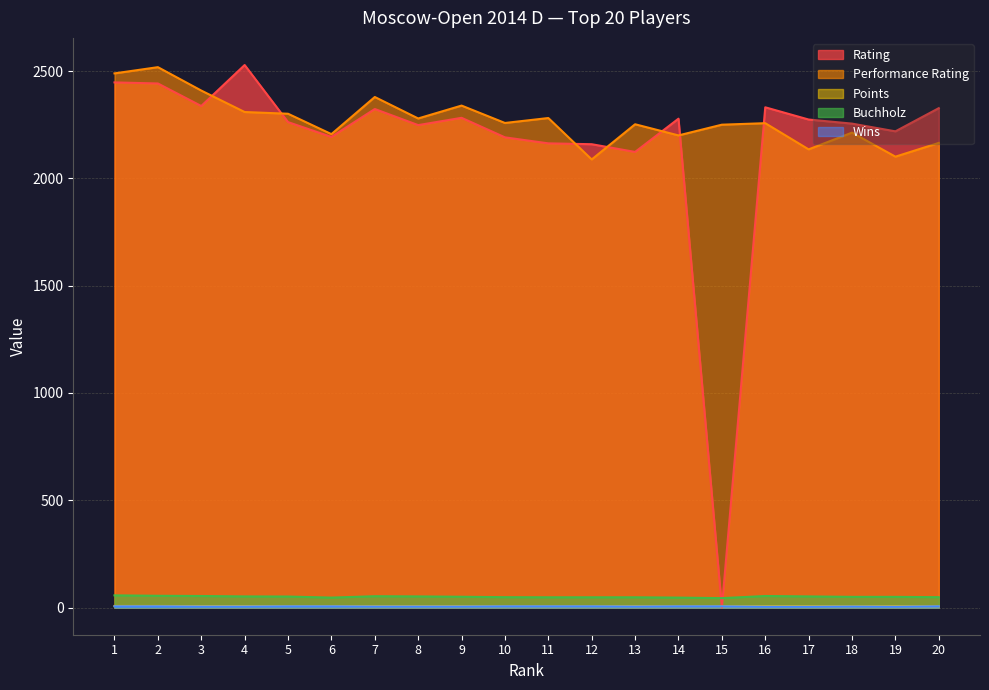

What is the sum of the Wins values at 7 and 1?

11.0